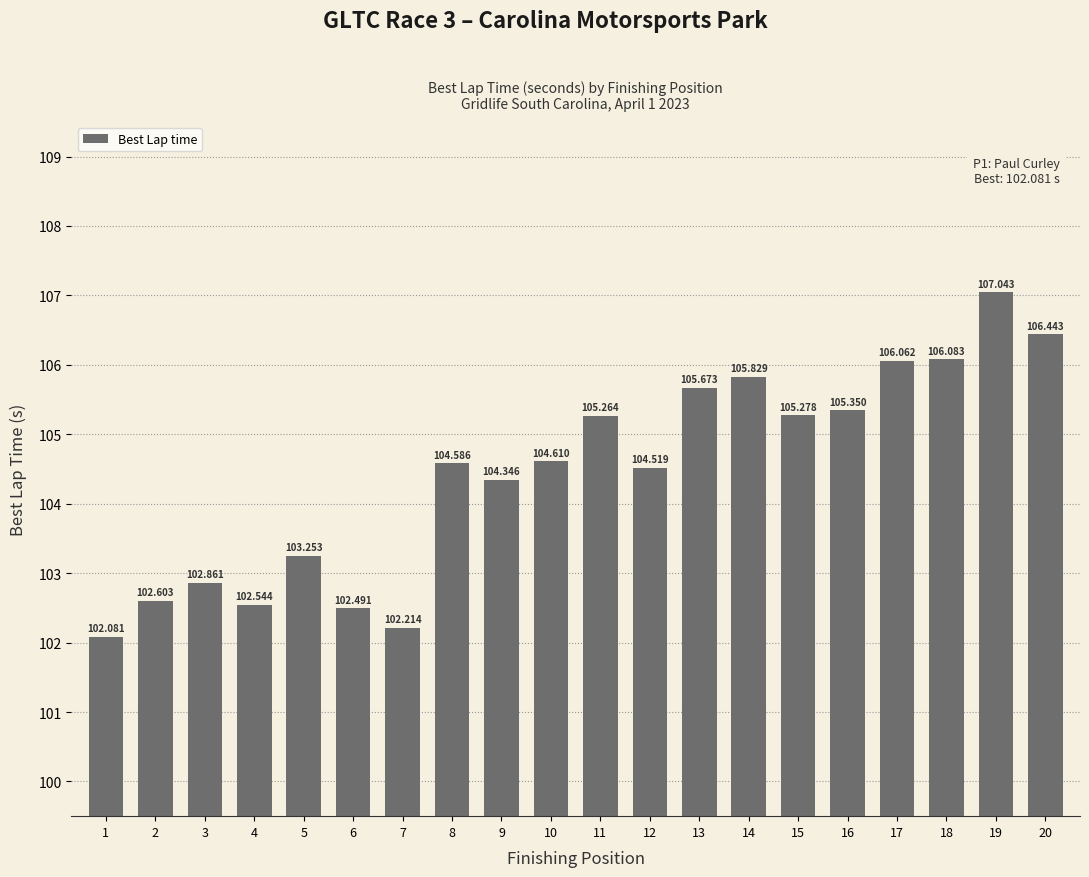

What is the difference between the second highest and second lowest values?

4.2